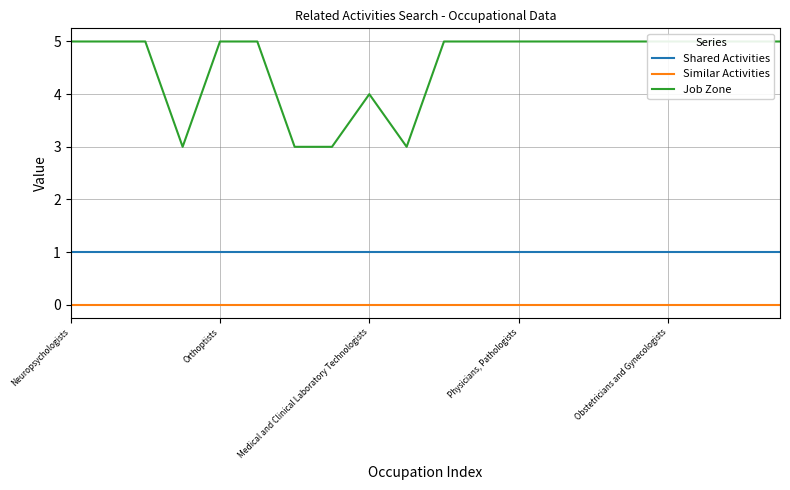

True or false: Shared Activities and Similar Activities intersect in this chart.

False